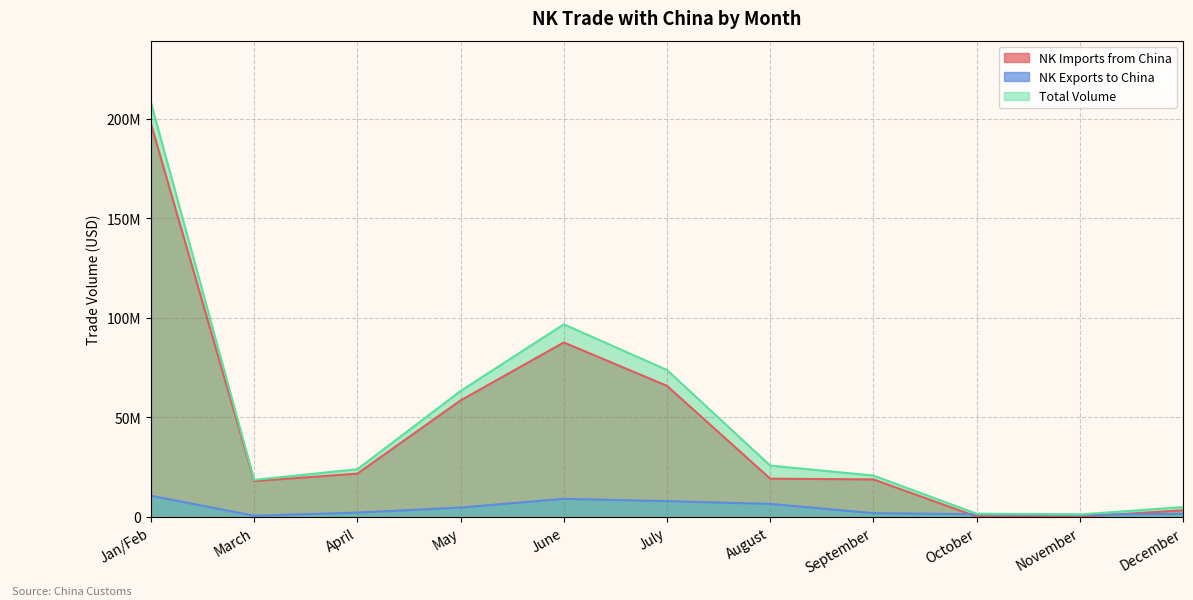

How many lines are shown in the chart?

3